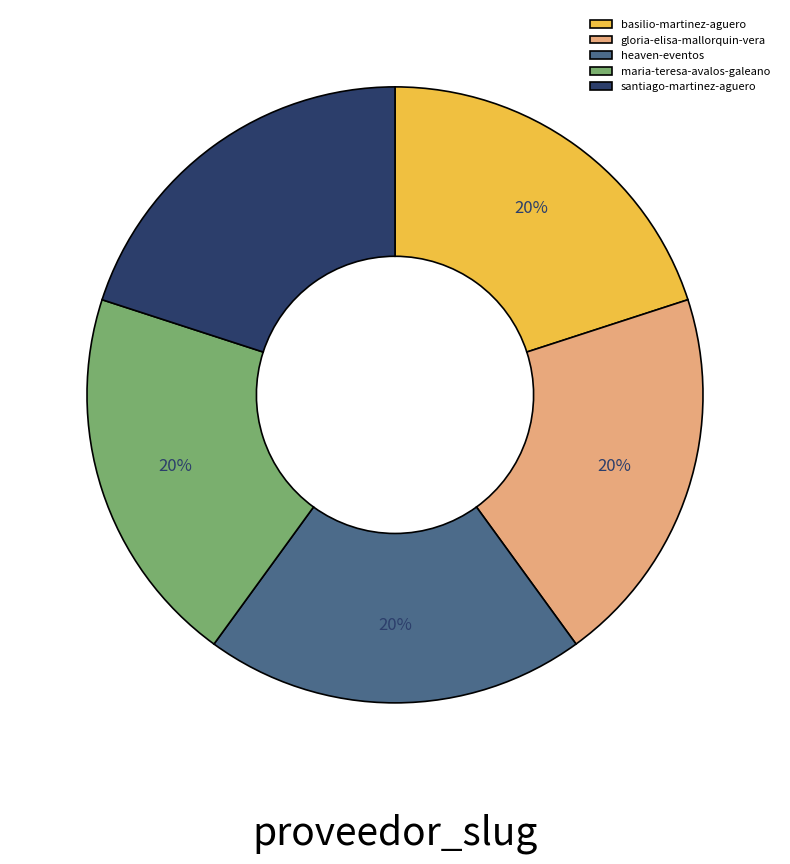

What percentage is the heaven-eventos slice, to the nearest percent?

20%